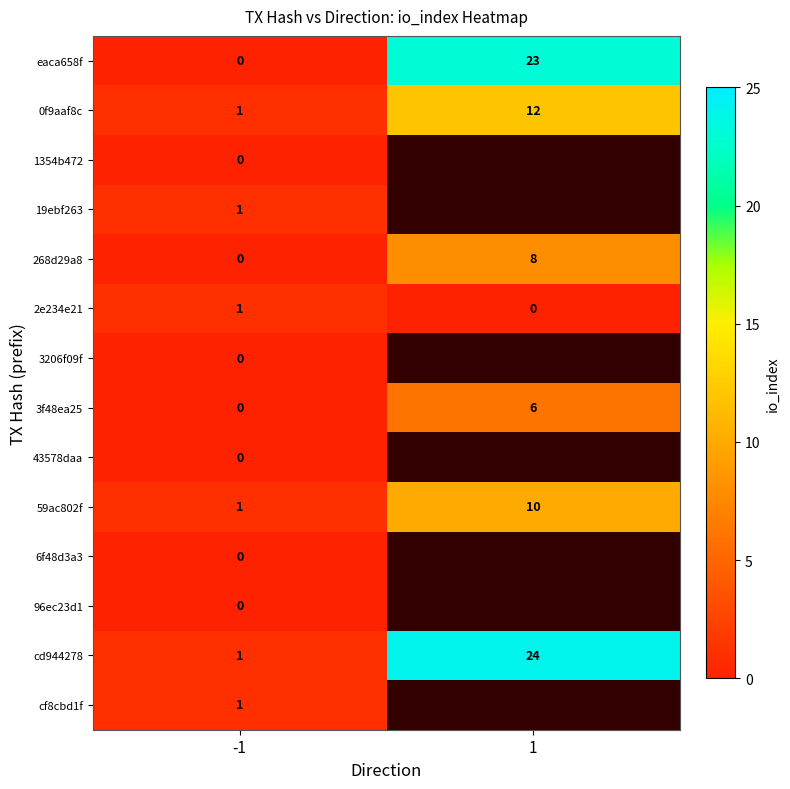

At which label does 268d29a8 reach its peak?

1